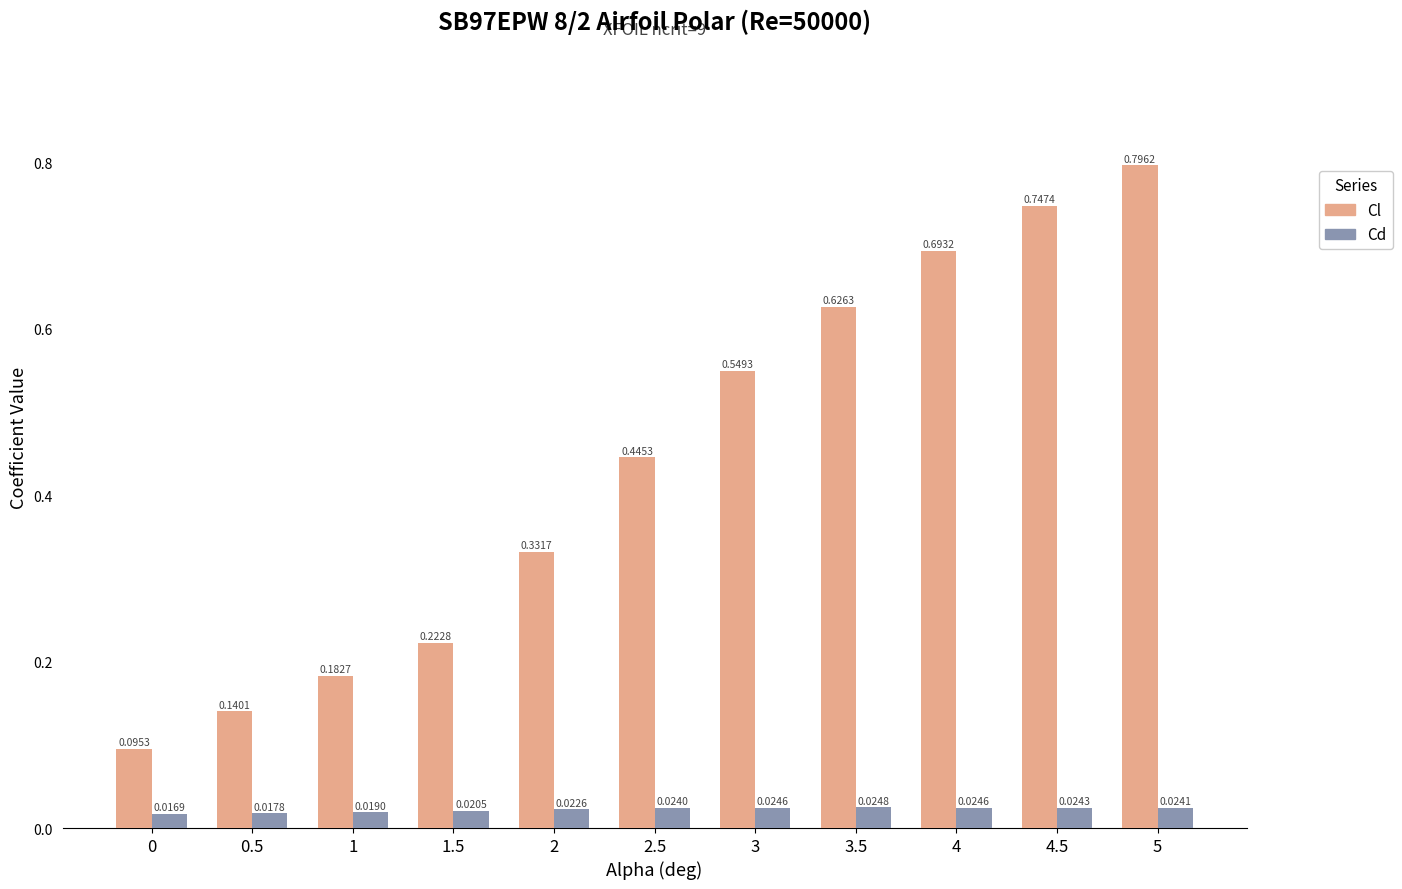

How many bars are there in each group?

2